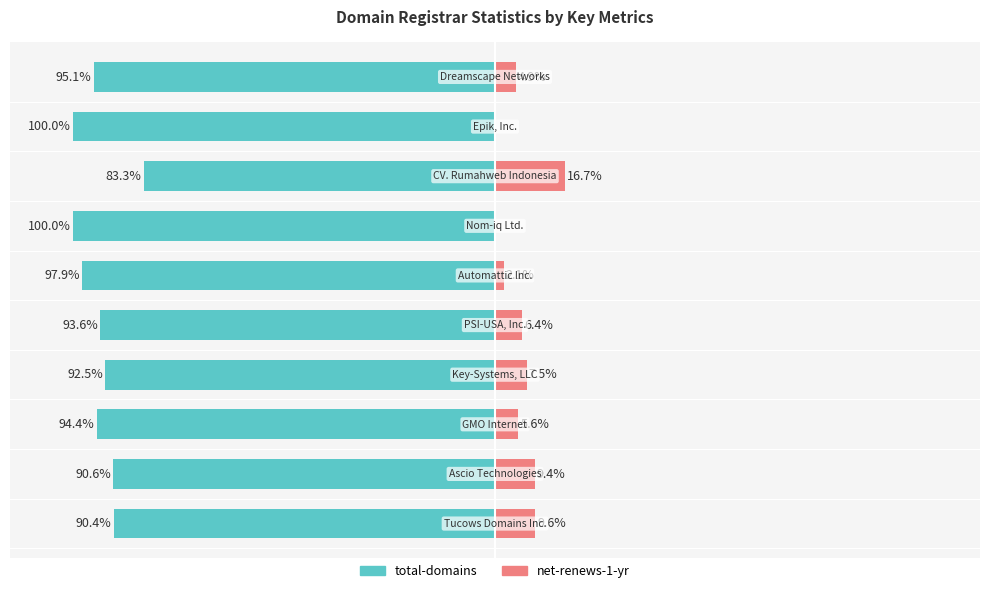

What are all the series names shown in the legend?

total-domains, net-renews-1-yr